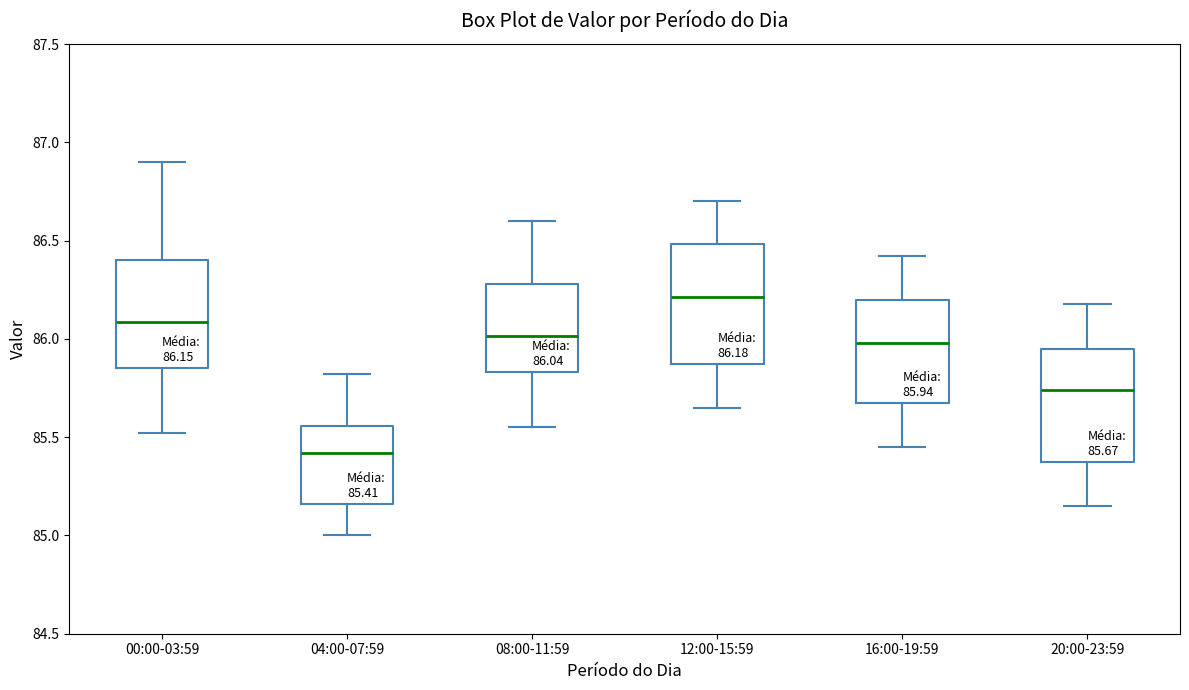

Which box's median line is the lowest?

04:00-07:59